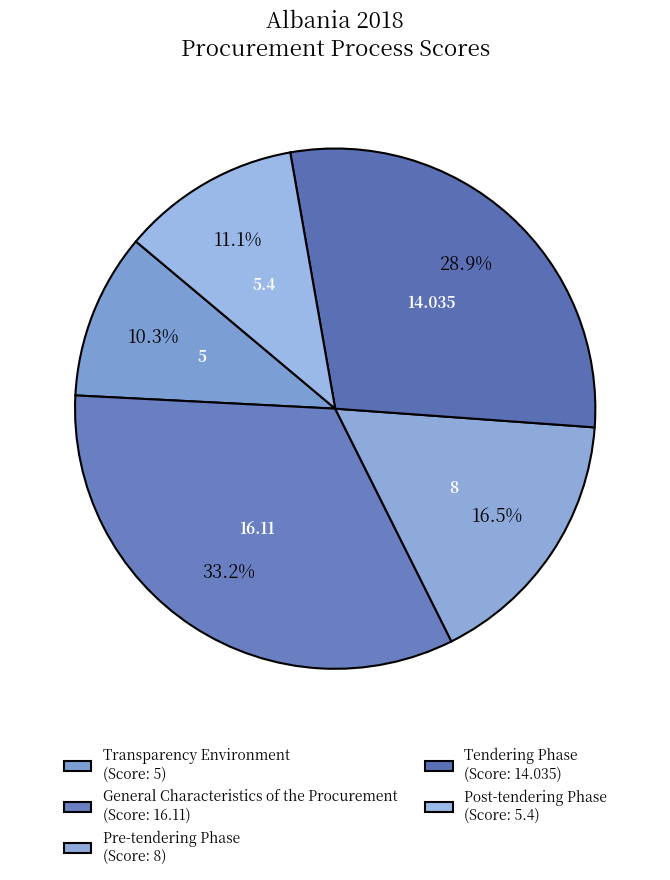

Between General Characteristics of the Procurement and Transparency Environment, which is larger?

General Characteristics of the Procurement